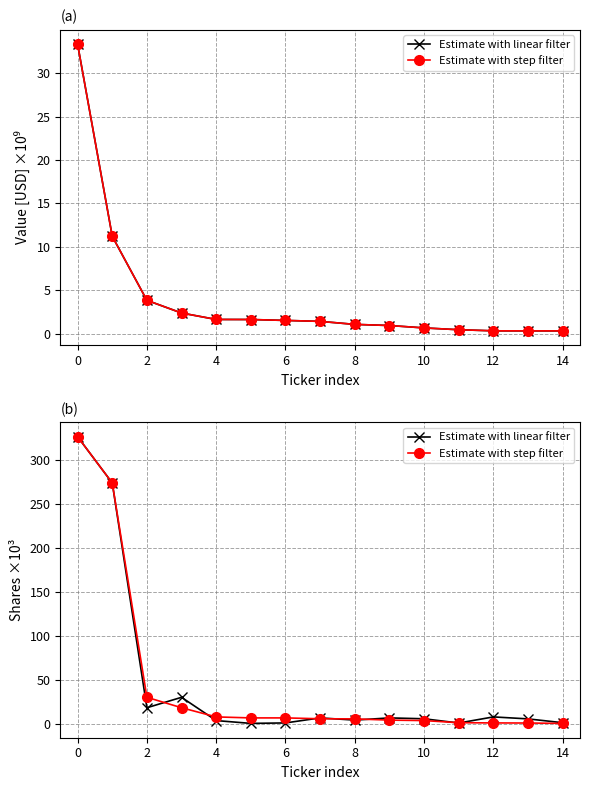

Which series has the largest range (max minus min)?

Estimate with linear filter